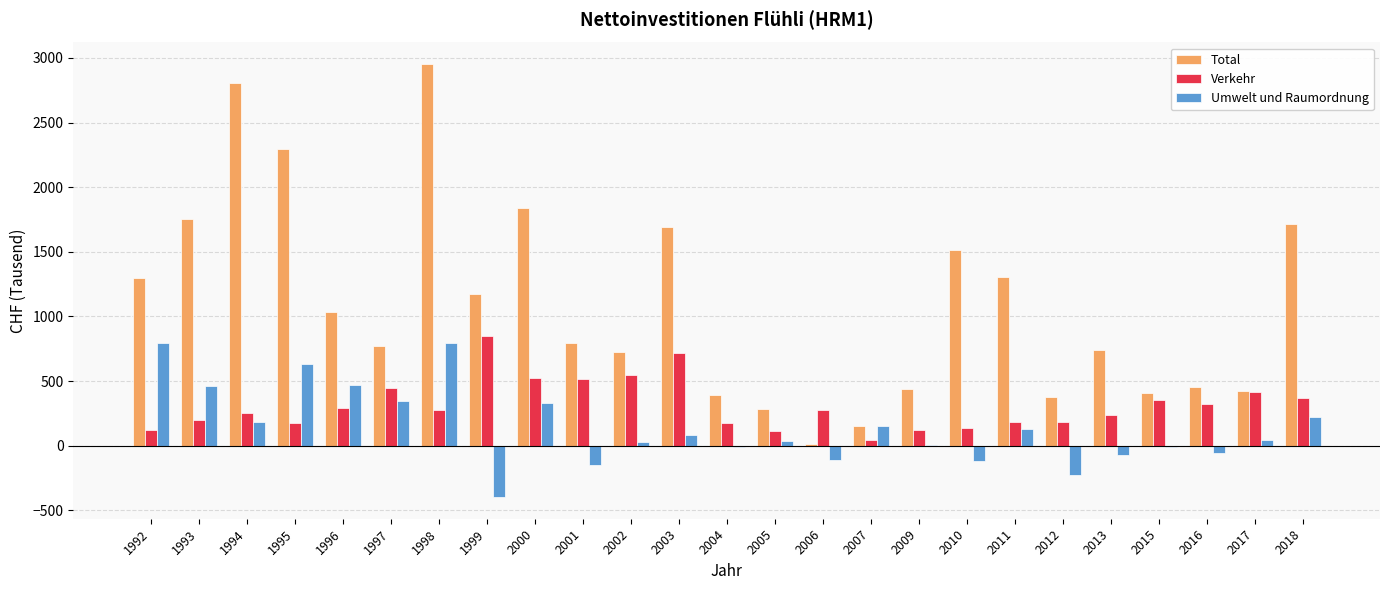

Where does the Total series first go above 794?

1992